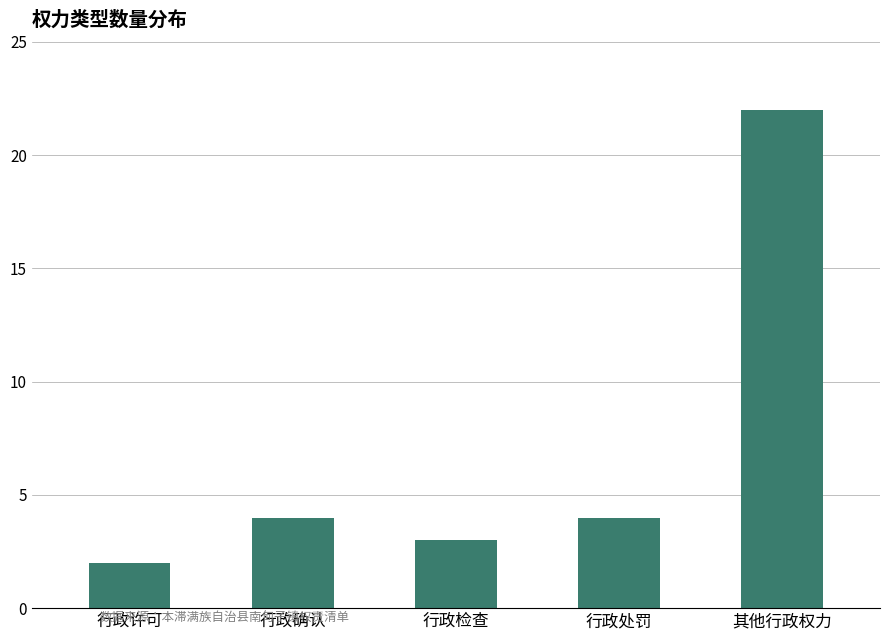

What is the smallest value displayed?

2